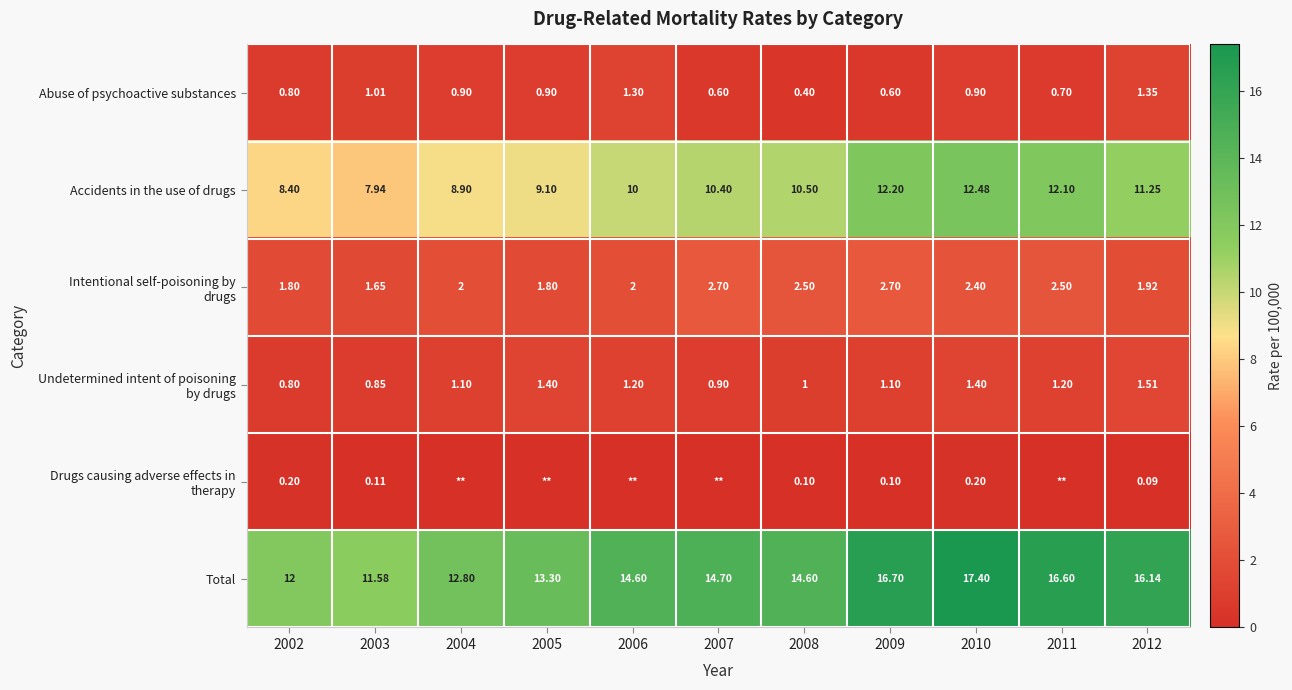

Which series changed the most between 2002 and 2003?

Accidents in the use of drugs